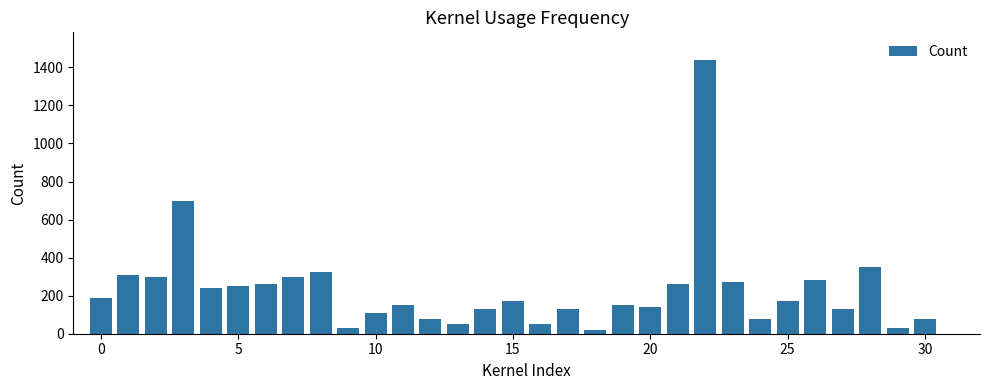

What is the difference between the maximum and minimum values?

1420